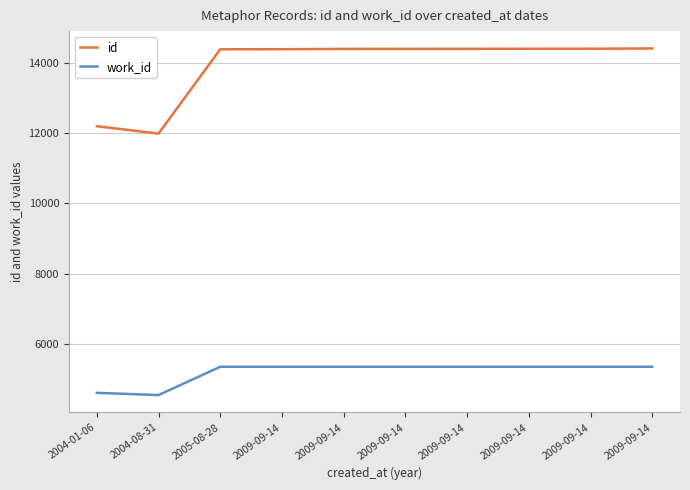

Is this an area chart (filled region under the line)?

No